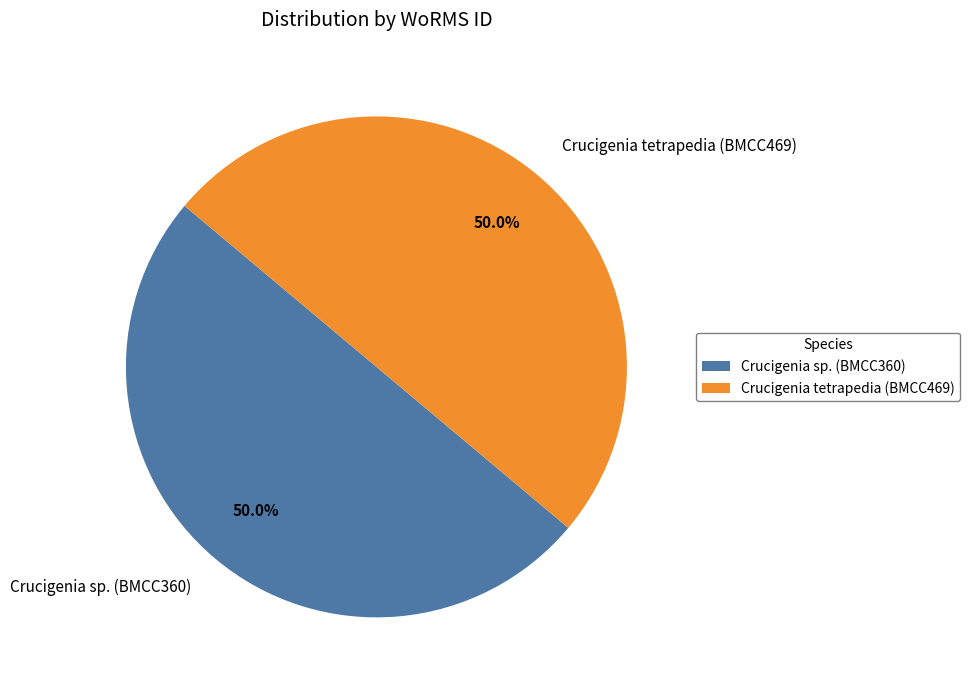

What is the total percentage of Crucigenia tetrapedia (BMCC469) and Crucigenia sp. (BMCC360)?

100.0%